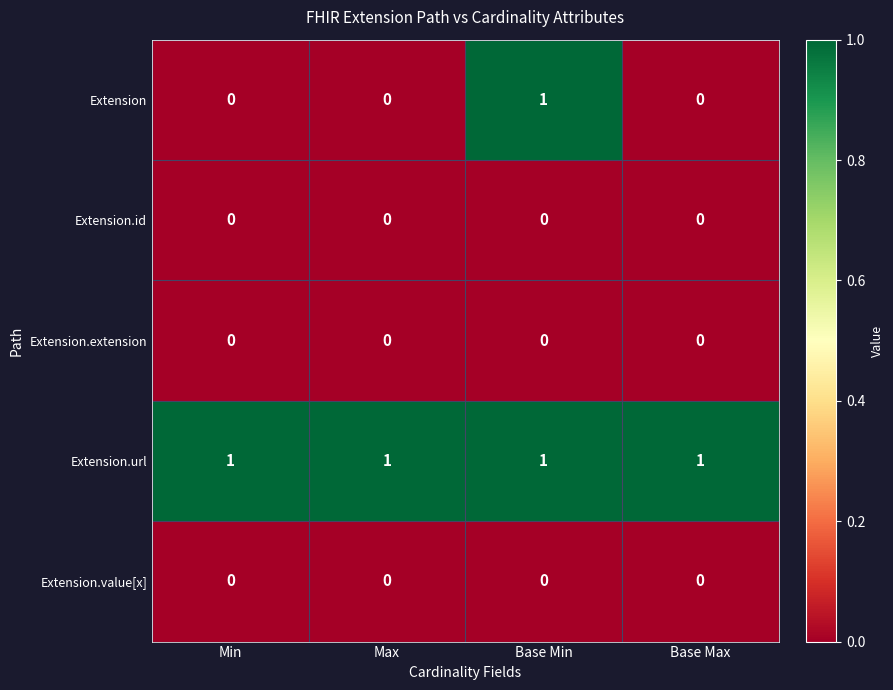

Reading left to right, what are all the values shown in this chart?

Extension: 0	0	1	0
Extension.id: 0	0	0	0
Extension.extension: 0	0	0	0
Extension.url: 1	1	1	1
Extension.value[x]: 0	0	0	0